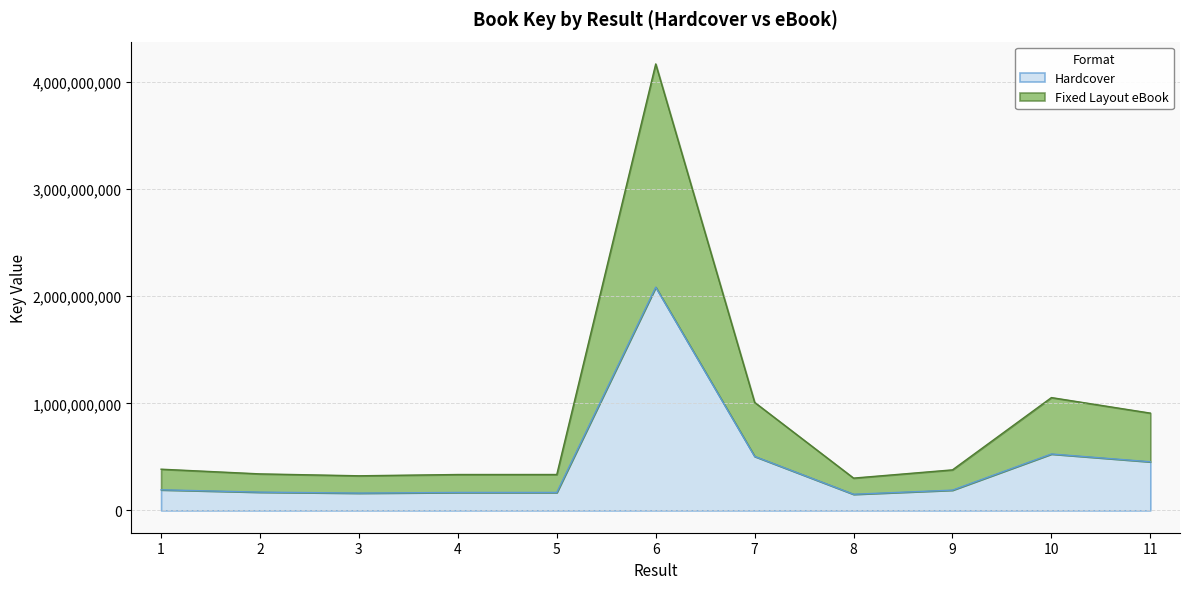

At which category is the sum across all series the highest?

6